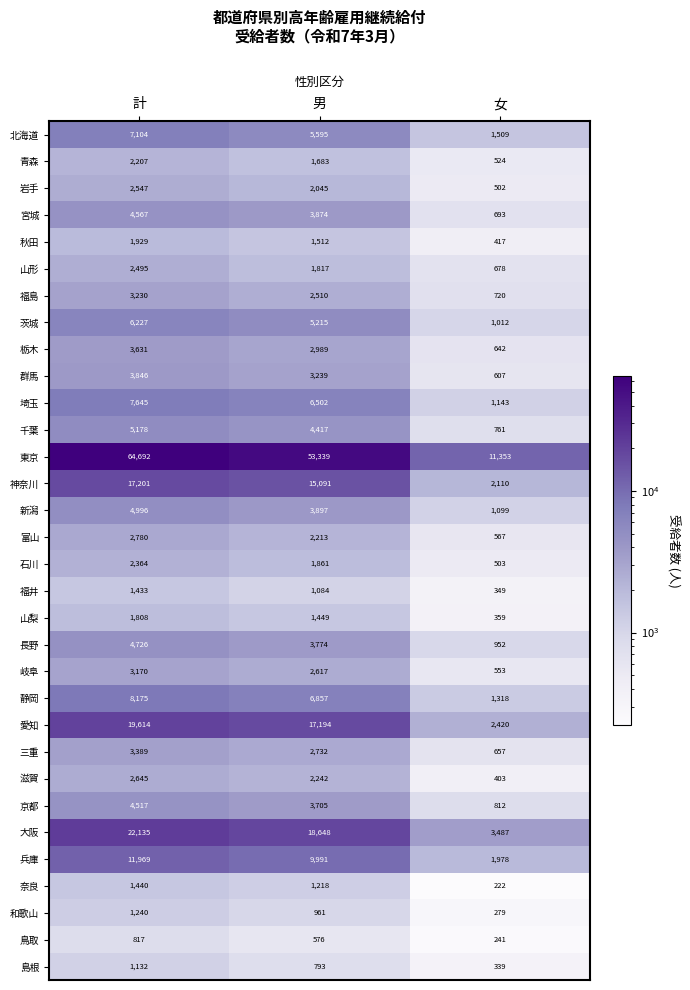

The value of 三重 at 女 is 657. True or false?

True